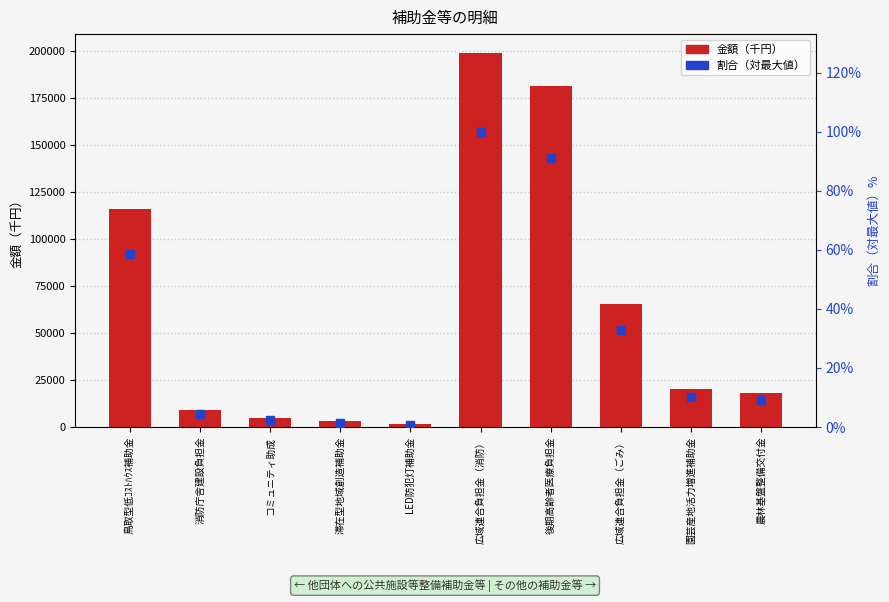

What is the total value across all series at 広域連合負担金（ごみ）?

65268.7